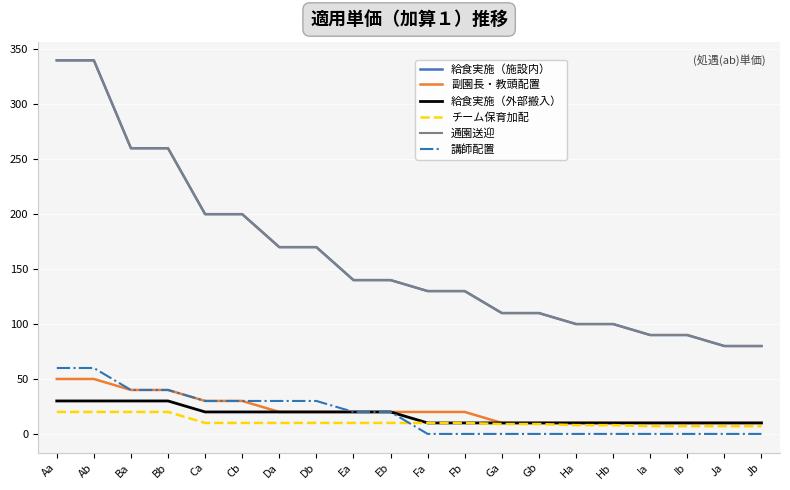

Is this an area chart (filled region under the line)?

No